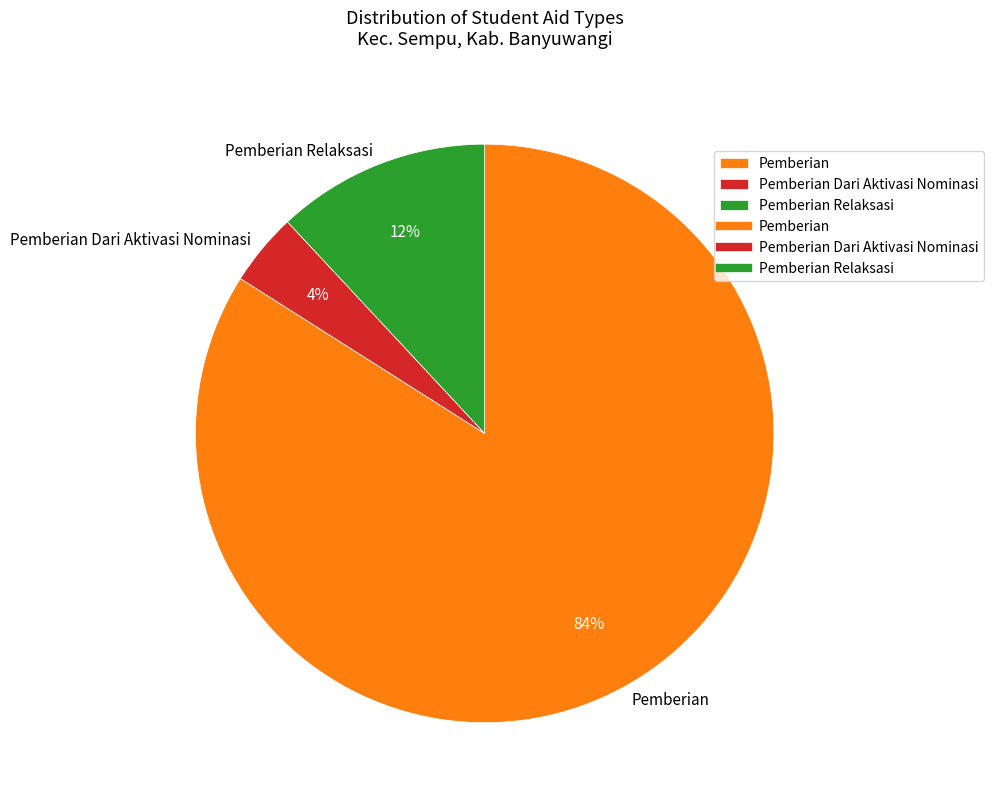

Which category accounts for the majority?

Pemberian